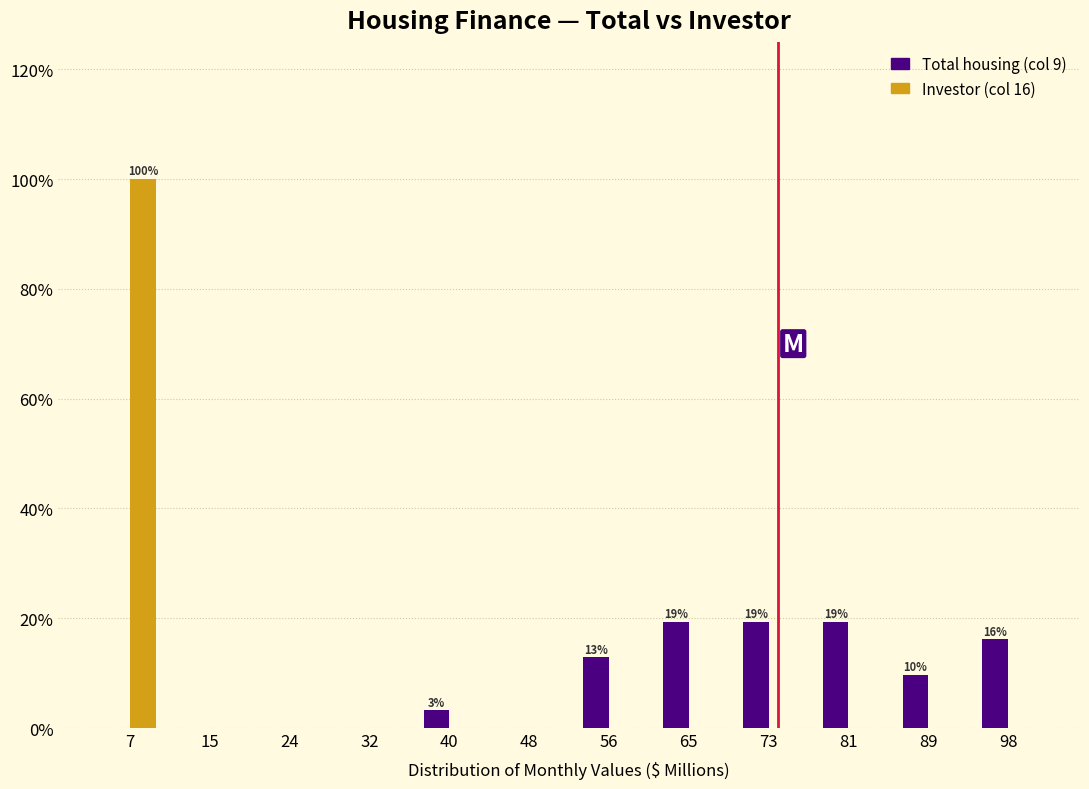

In the Investor (col 16) series, which range on the x-axis has the tallest bar?

3 to 11